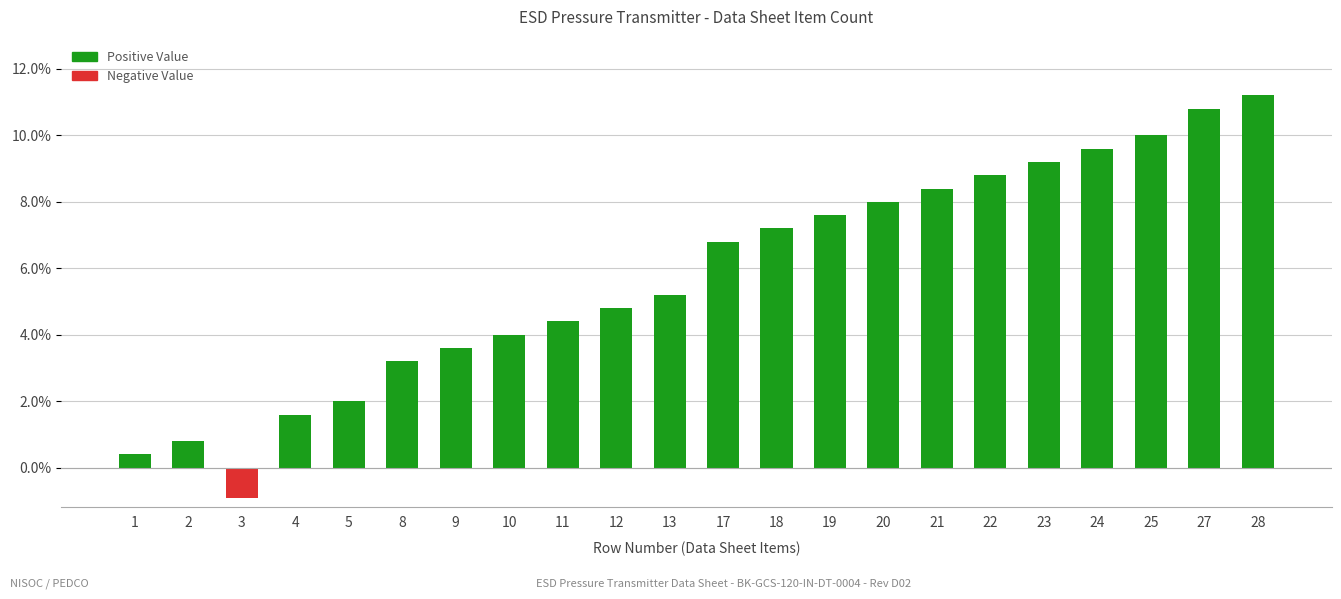

Where does the data first go above 6?

17